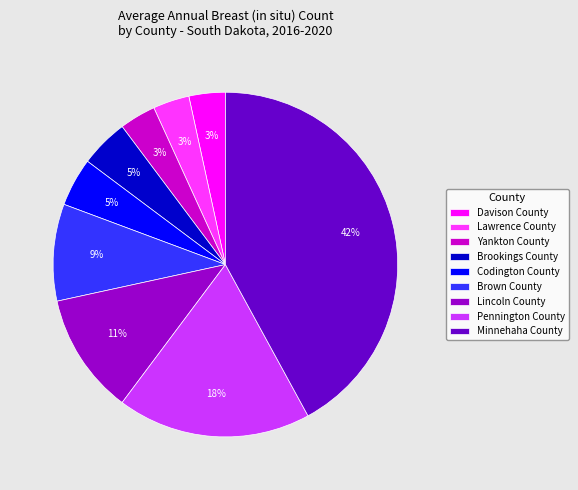

To the nearest percent, what portion does Davison County represent?

3%